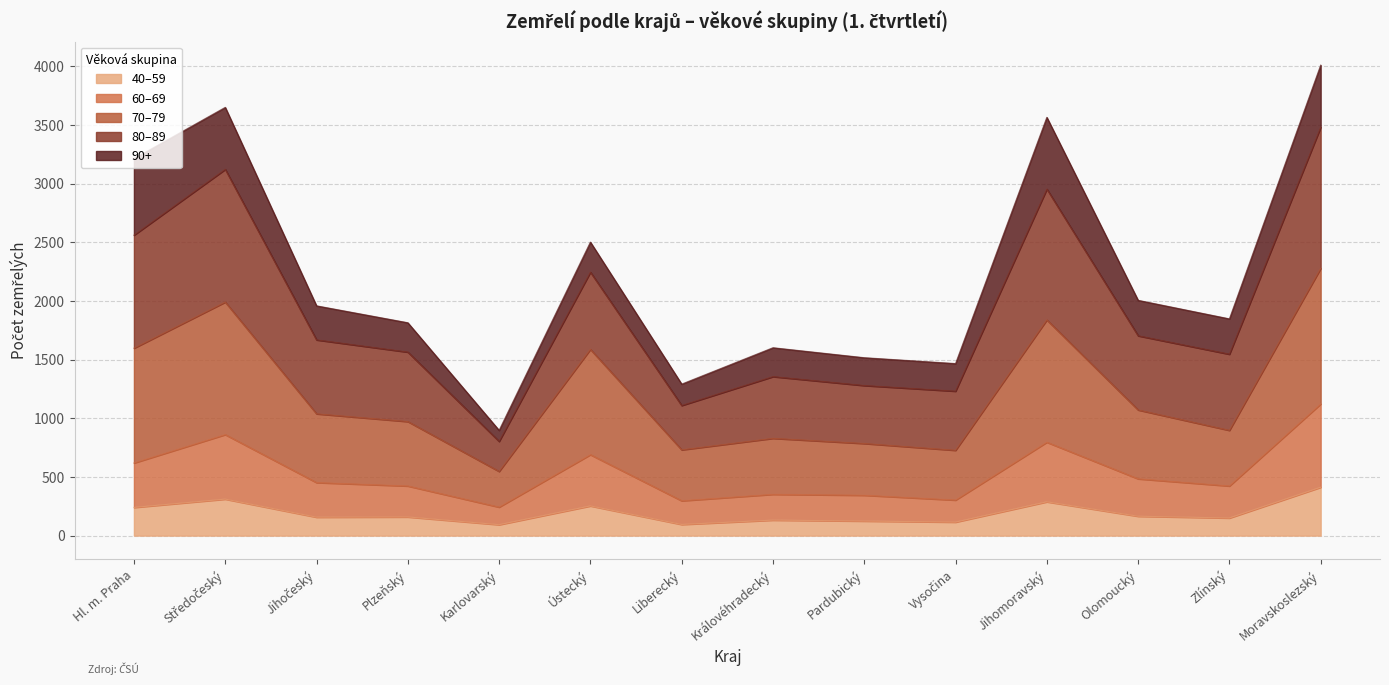

What is the total value across all series at Moravskoslezský?

4009